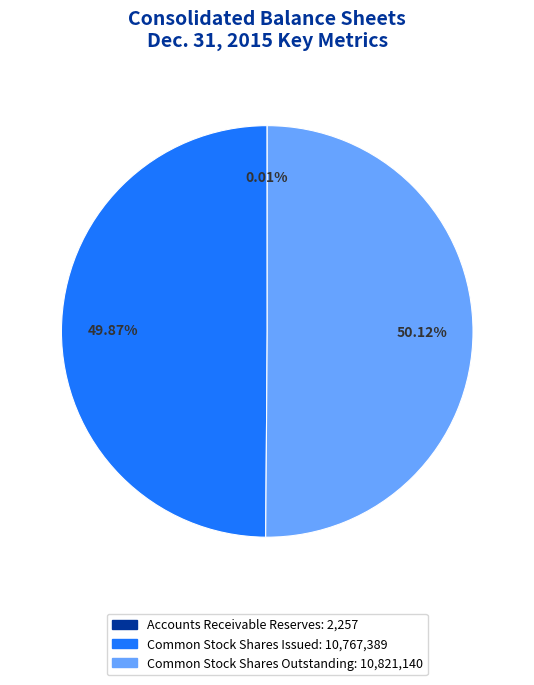

Is the sum of Common Stock Shares Outstanding and Common Stock Shares Issued greater than half?

Yes